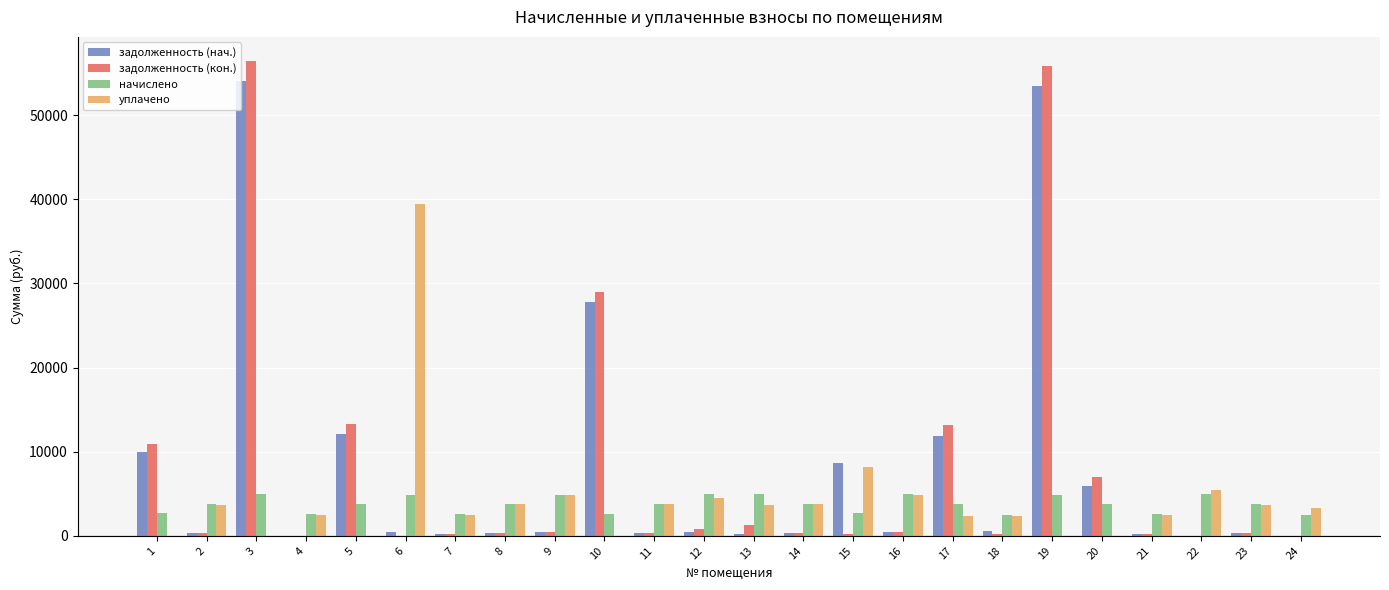

Are the bars horizontal?

No